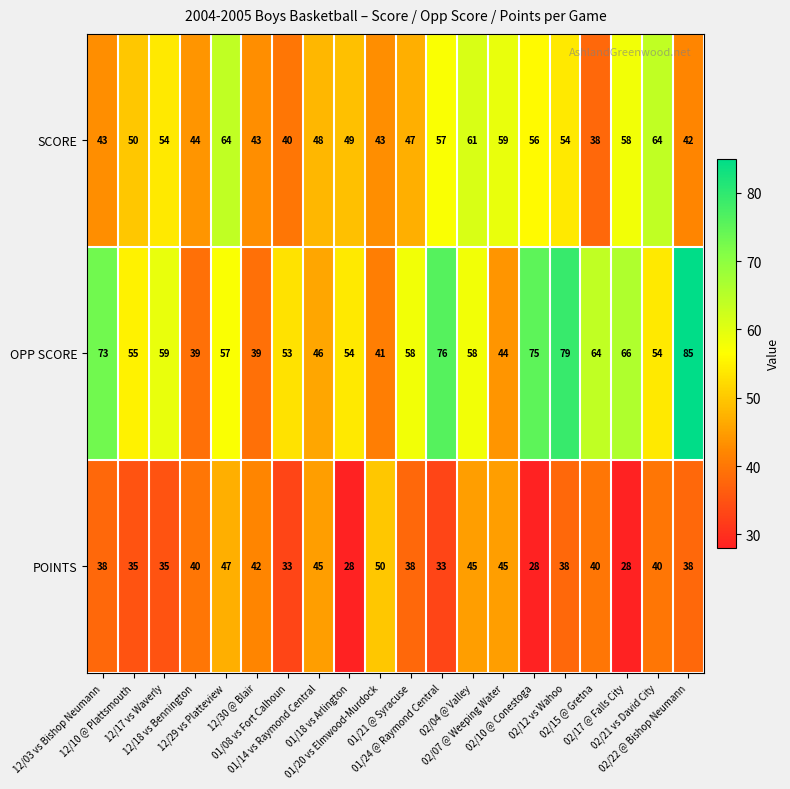

What is the highest value of the POINTS series?

50